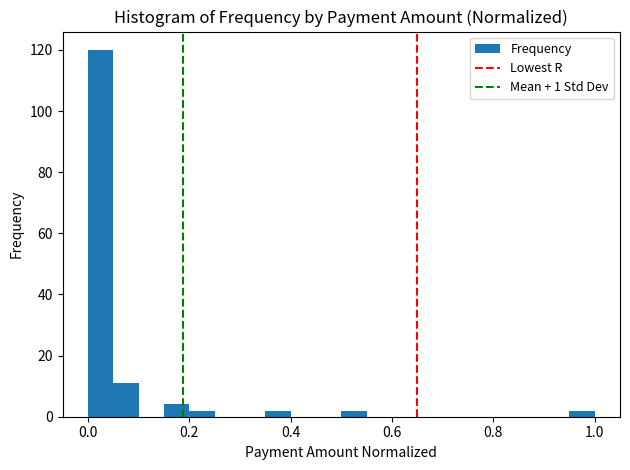

Read against the x-axis, roughly where is the centre of the tallest bar?

0.02